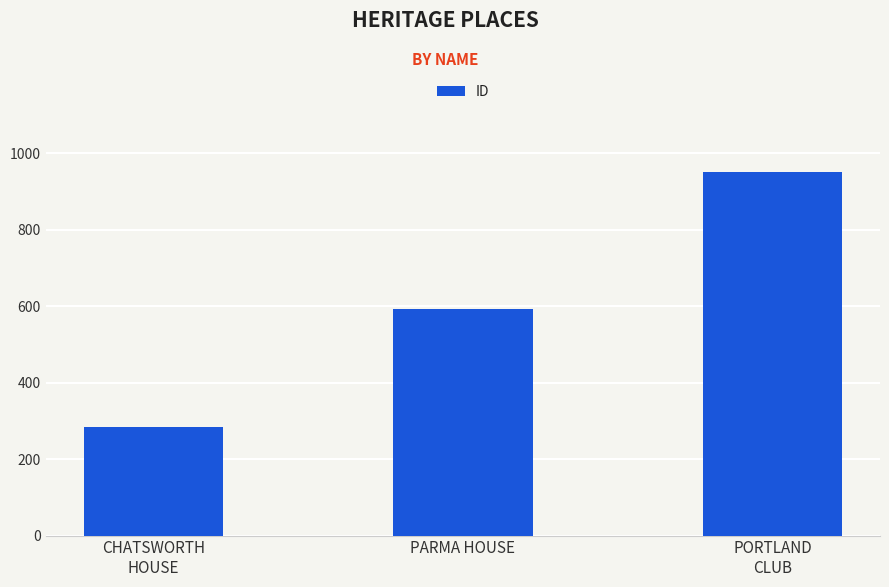

True or false: the data shows 383 at CHATSWORTH
HOUSE.

False